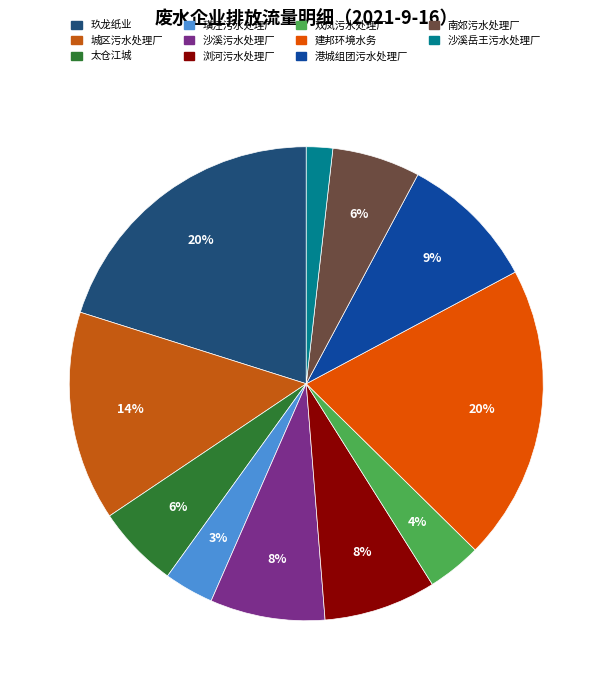

Which slice is the smallest?

太仓市水处理有限责任公司沙溪岳王污水处理厂